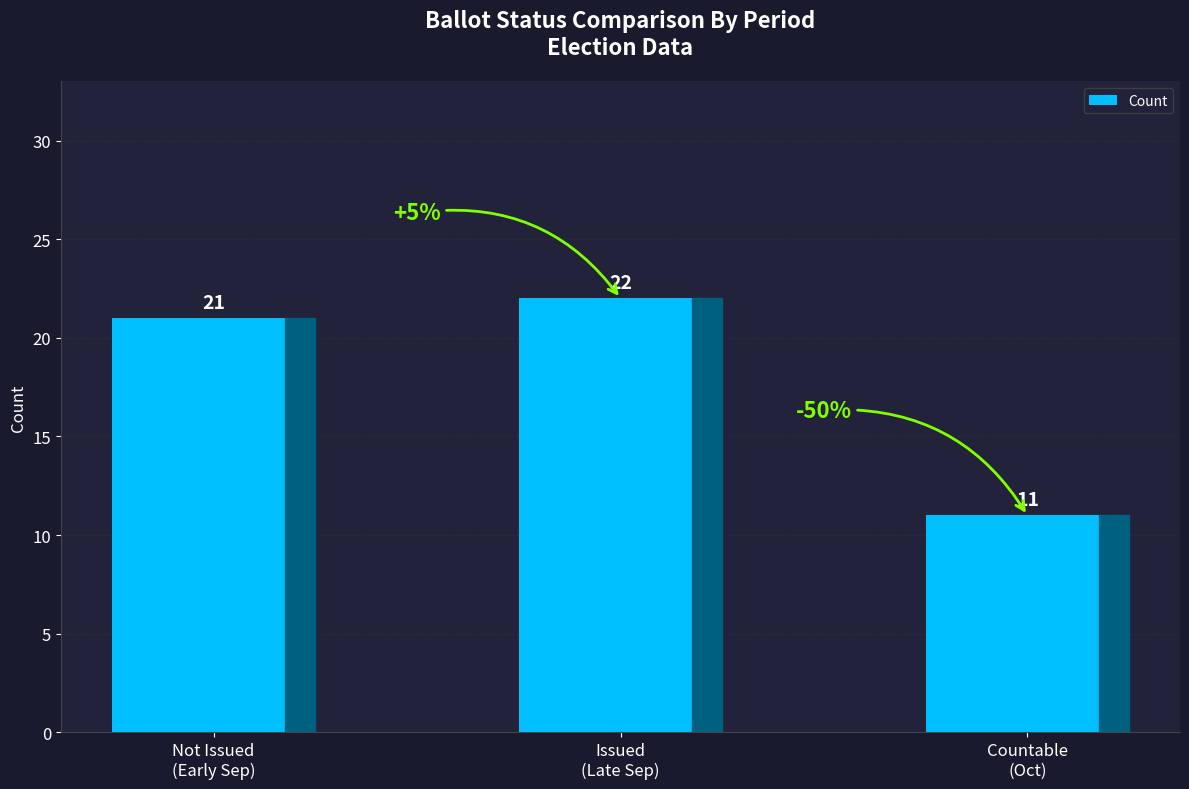

What is the change in value from Not Issued
(Early Sep) to Issued
(Late Sep)?

+1